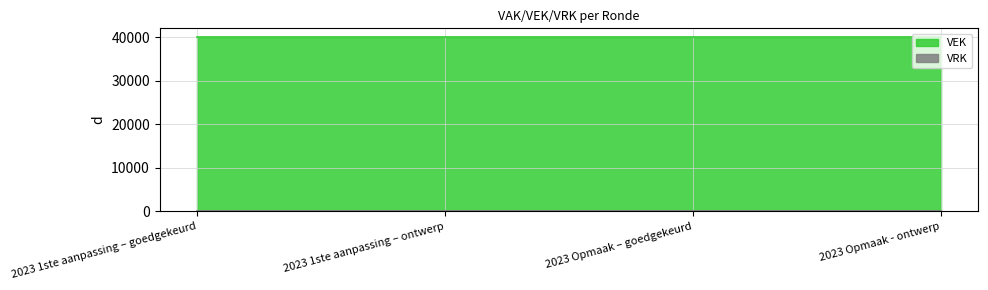

What are all the series names shown in the legend?

VEK, VRK